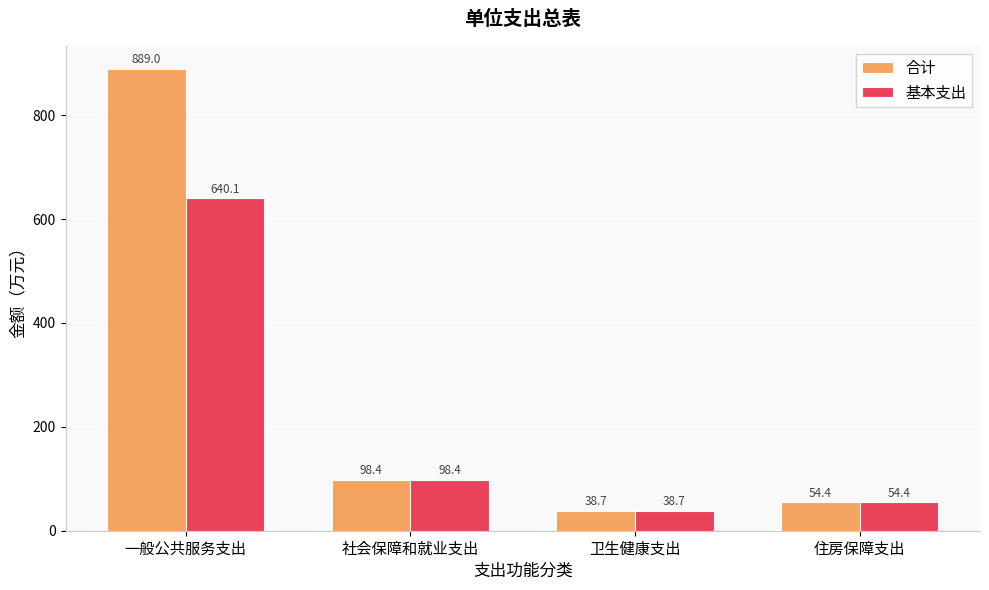

Read the 合计 value at 一般公共服务支出.

889.0